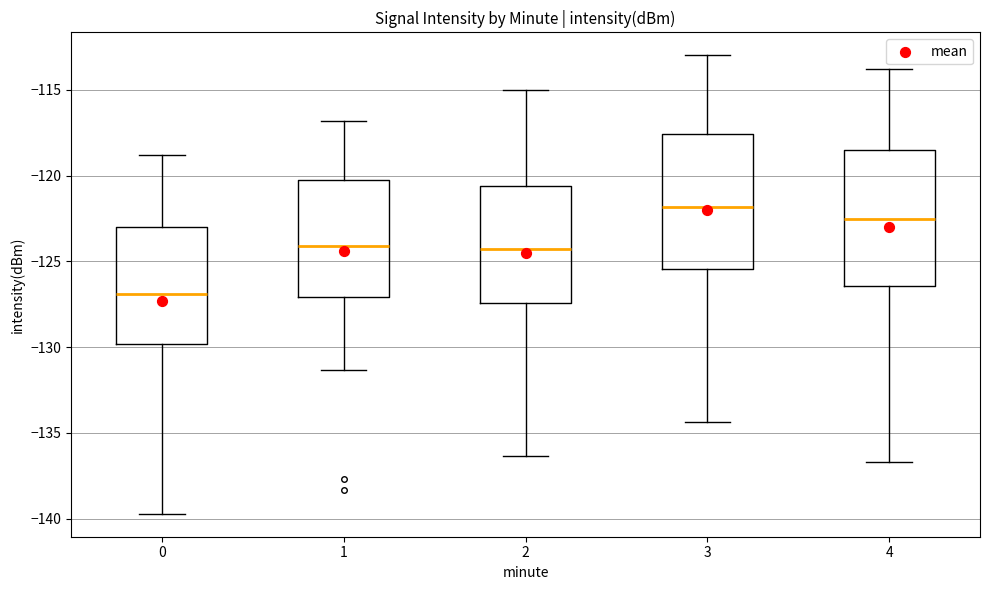

Which box has the highest median line?

3